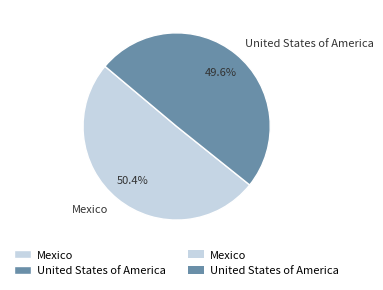

What is the largest slice in the pie chart?

Mexico